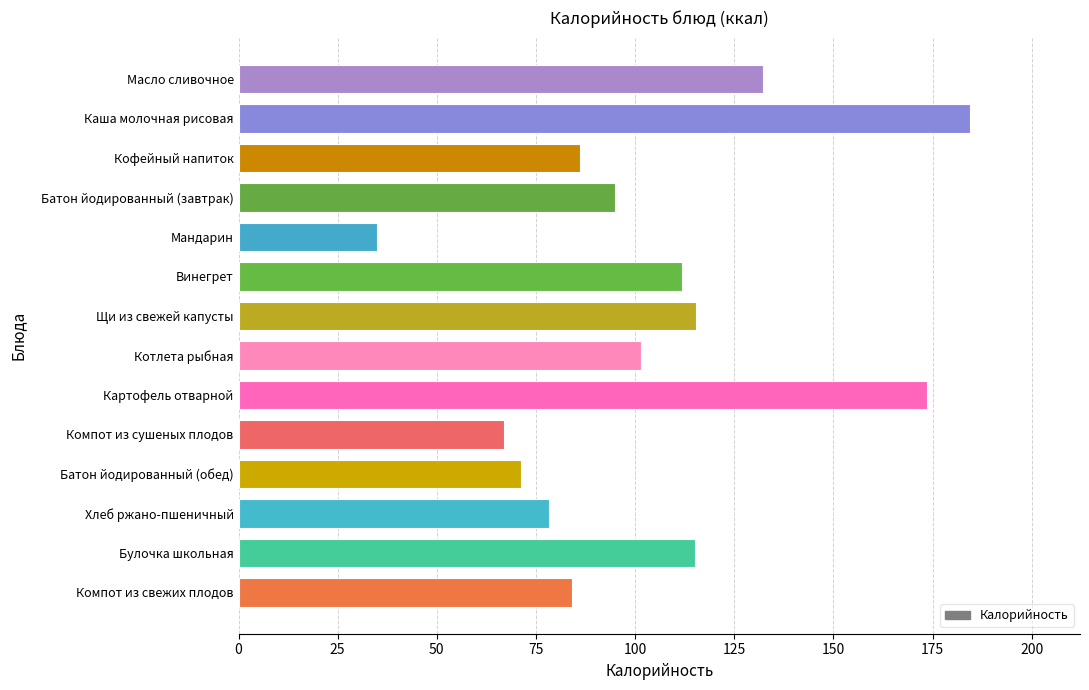

What is the difference between the values at Винегрет and Котлета рыбная?

10.5